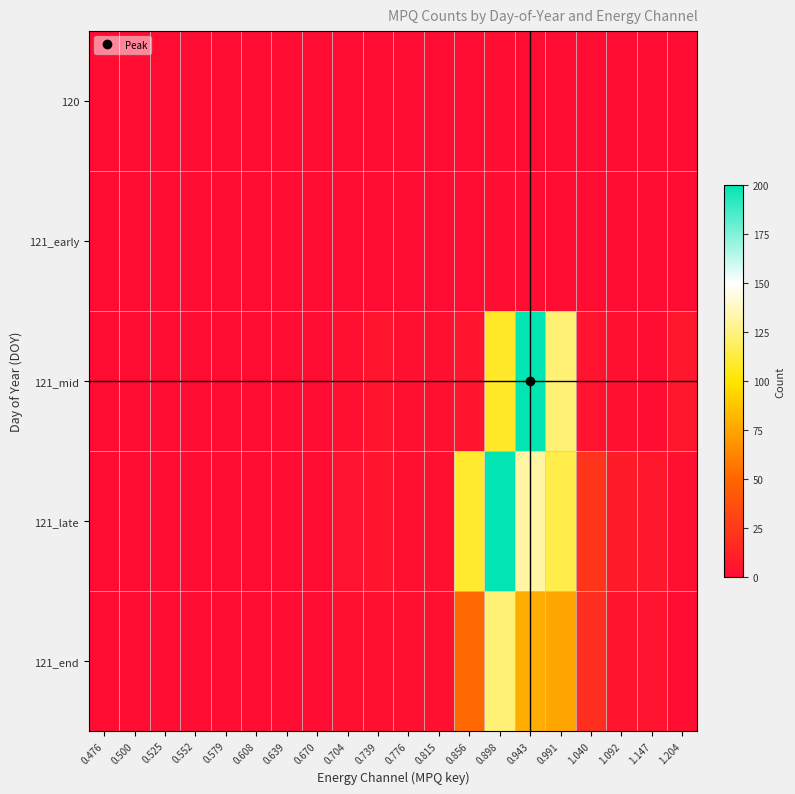

At how many categories does at least one series exceed 133?

2